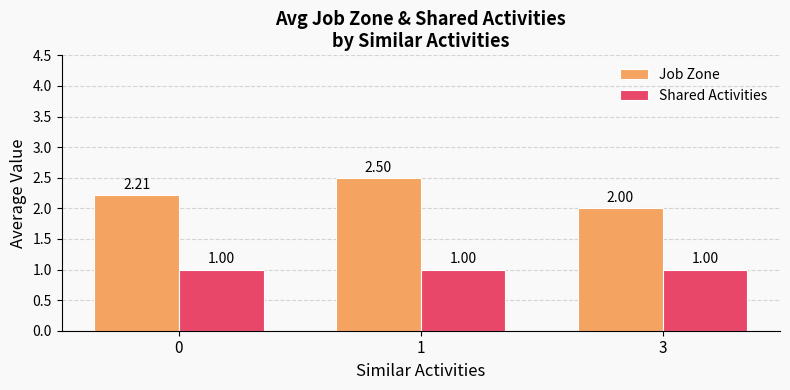

Does the chart contain any negative values?

No